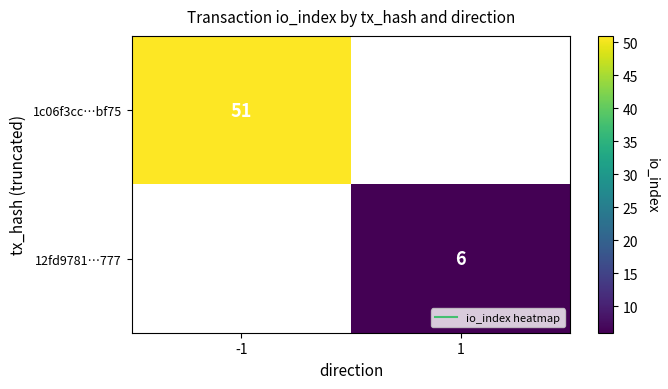

Is the value of 12fd9781…777 at -1 greater than the value of 1c06f3cc…bf75 at 1?

No